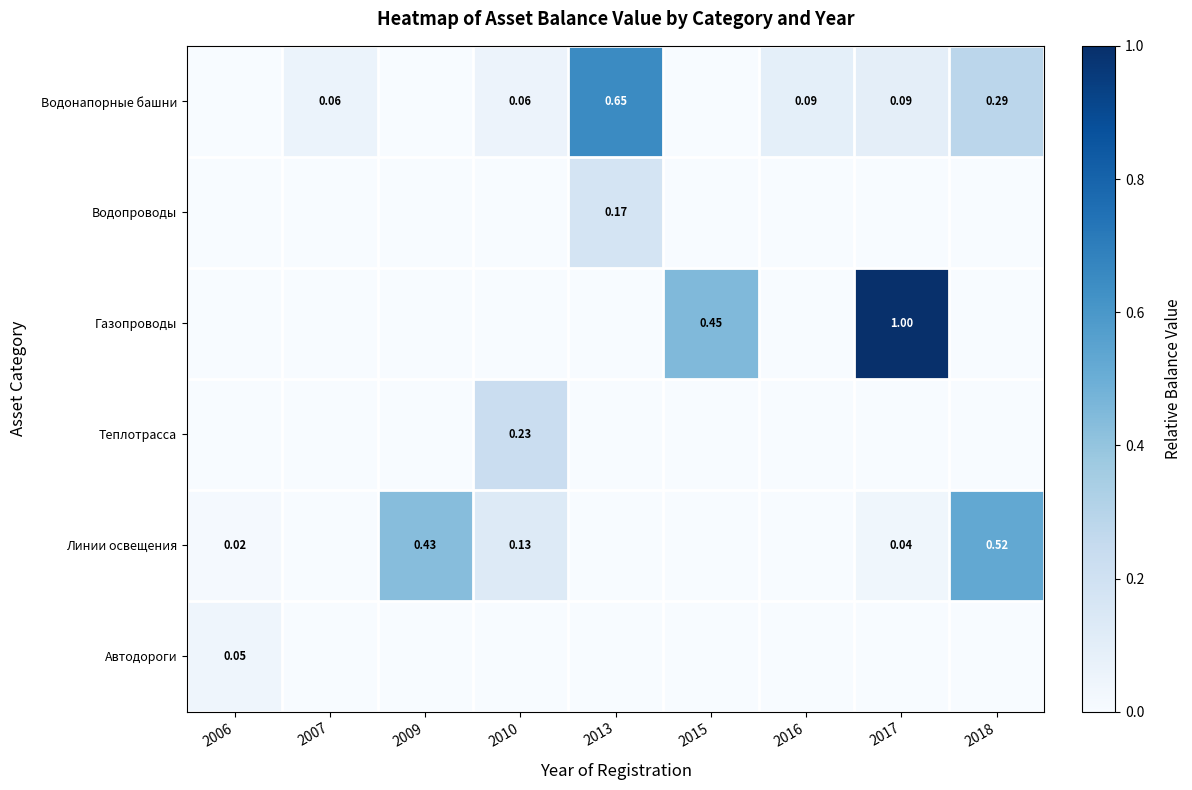

True or false: Водонапорные башни has a value of 0.1 at 2016.

True